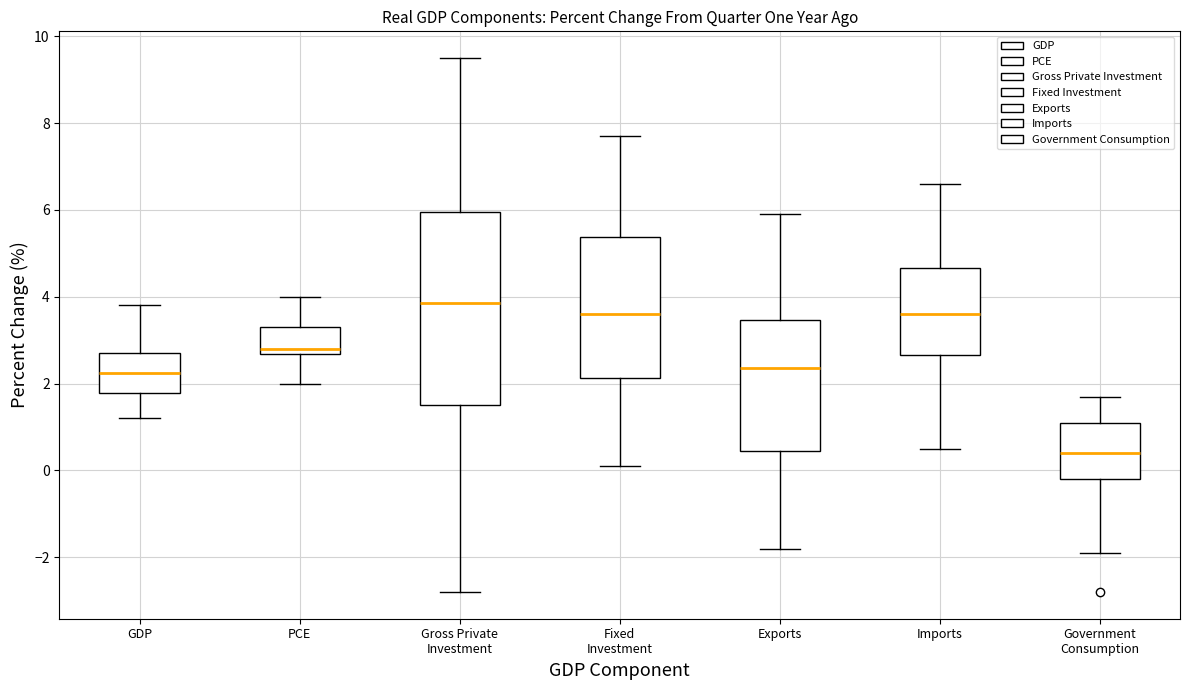

Reading left to right, transcribe this box plot: for each box, give where its median line is, the range the box spans, and where its two whiskers end, as read against the y-axis. The values are not printed on the chart, so give them approximately, as read against the axis.

GDP: median 2.2, box 1.8 to 2.8, whiskers 1.2 to 3.8
PCE: median 2.8, box 2.6 to 3.4, whiskers 2.0 to 4.0
Gross Private Investment: median 3.8, box 1.6 to 6.0, whiskers -2.8 to 9.6
Fixed Investment: median 3.6, box 2.2 to 5.4, whiskers 0.2 to 7.8
Exports: median 2.4, box 0.4 to 3.4, whiskers -1.8 to 6.0
Imports: median 3.6, box 2.6 to 4.6, whiskers 0.6 to 6.6
Government Consumption: median 0.4, box -0.2 to 1.2, whiskers -1.8 to 1.8